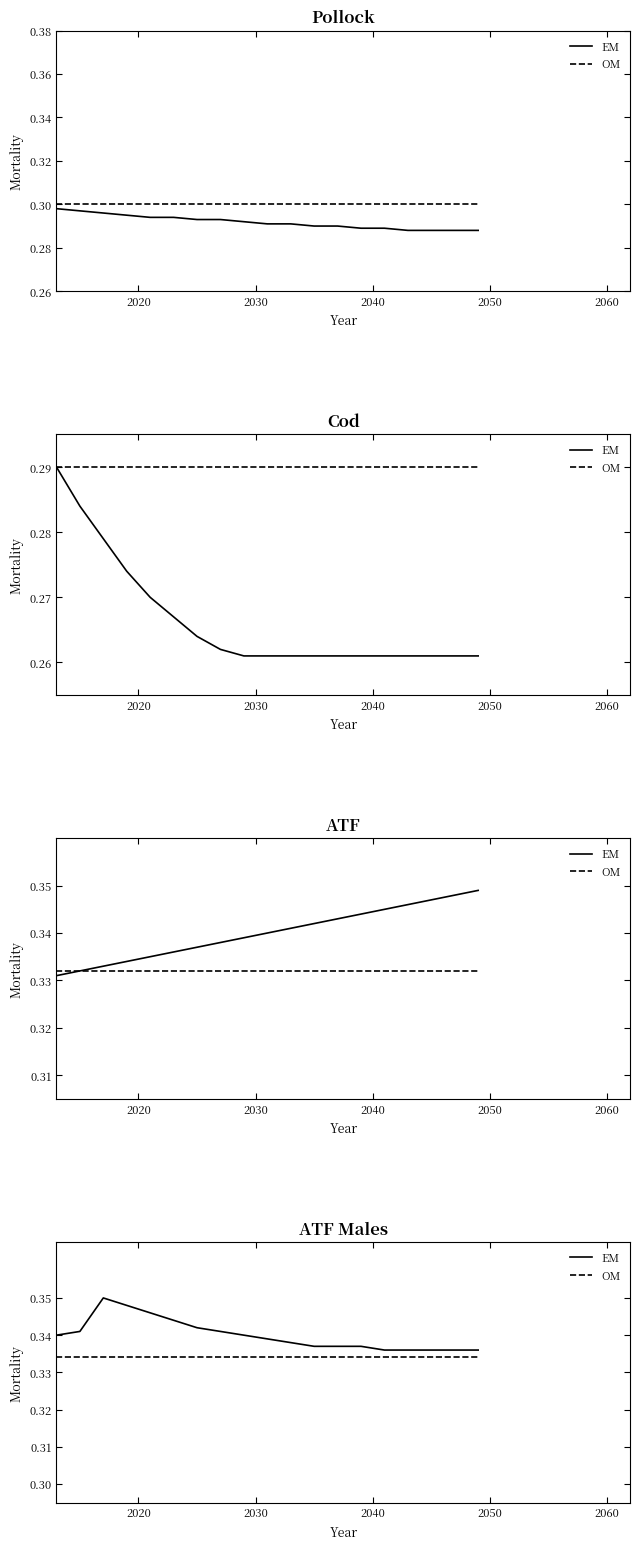

How many data points does each series have?

19